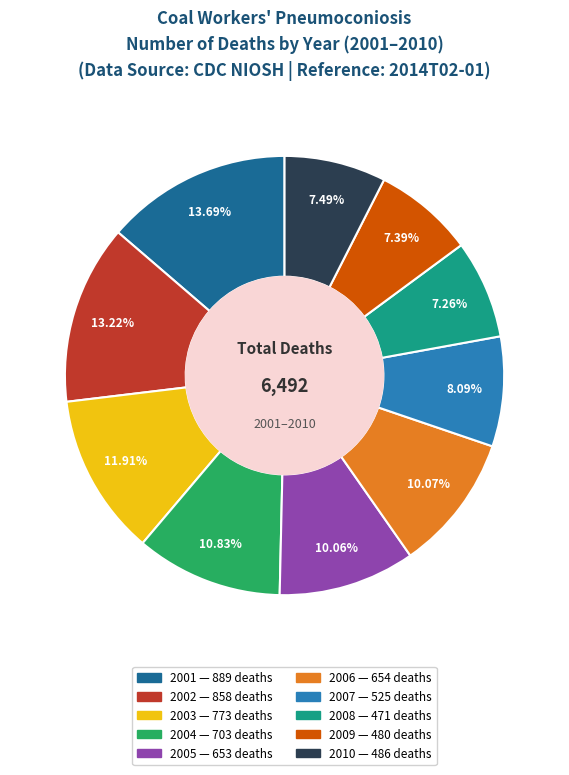

How many segments does this pie chart have?

10